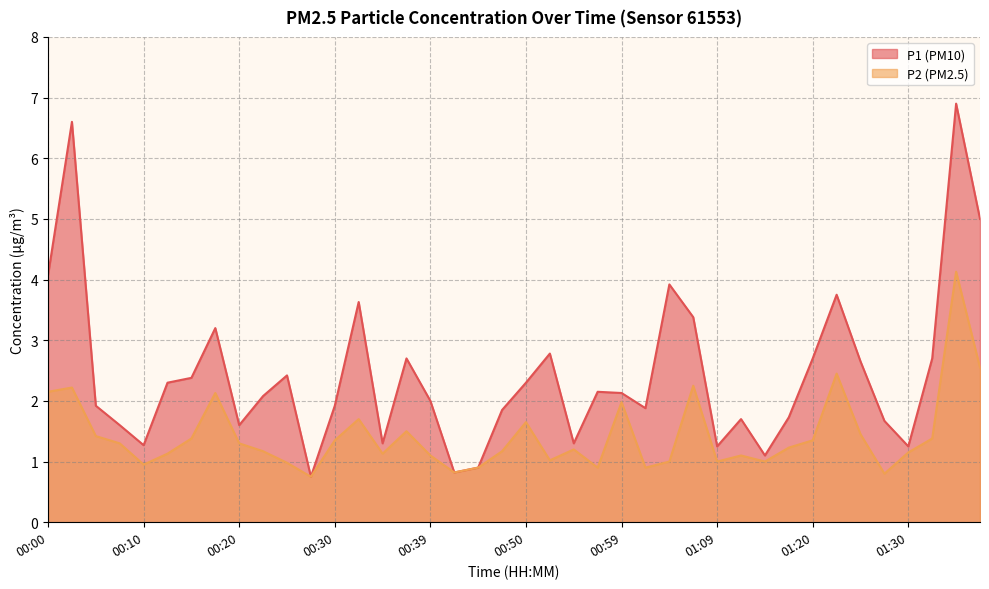

What value does the P2 series have at 00:39?

1.1